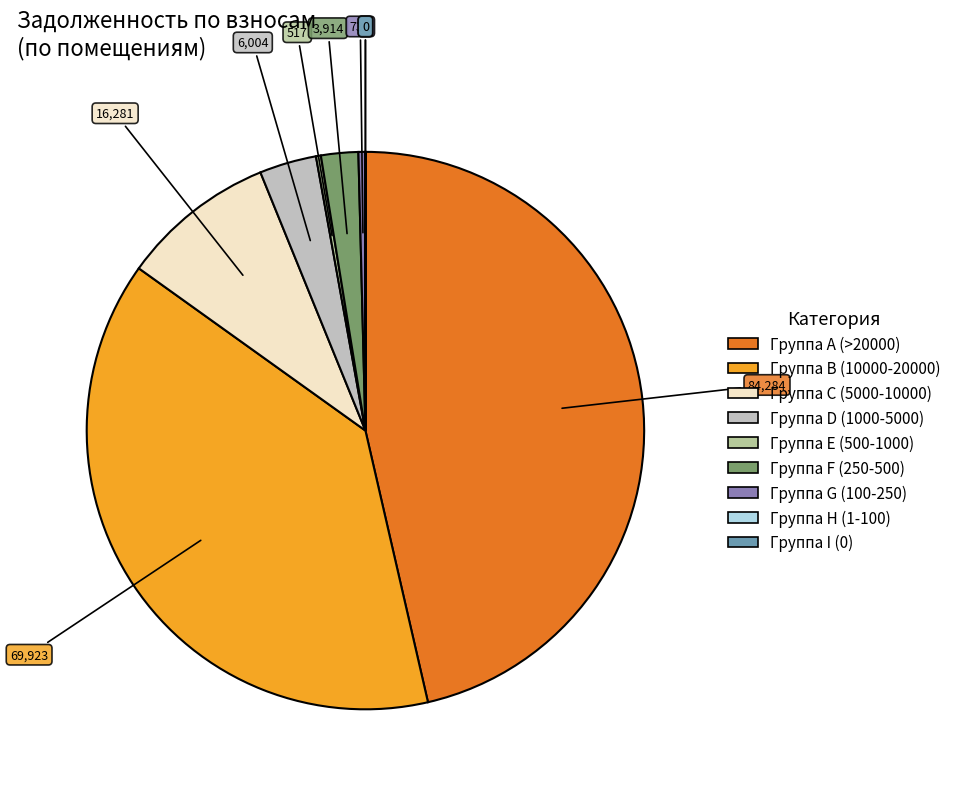

Does any single category account for the majority?

No